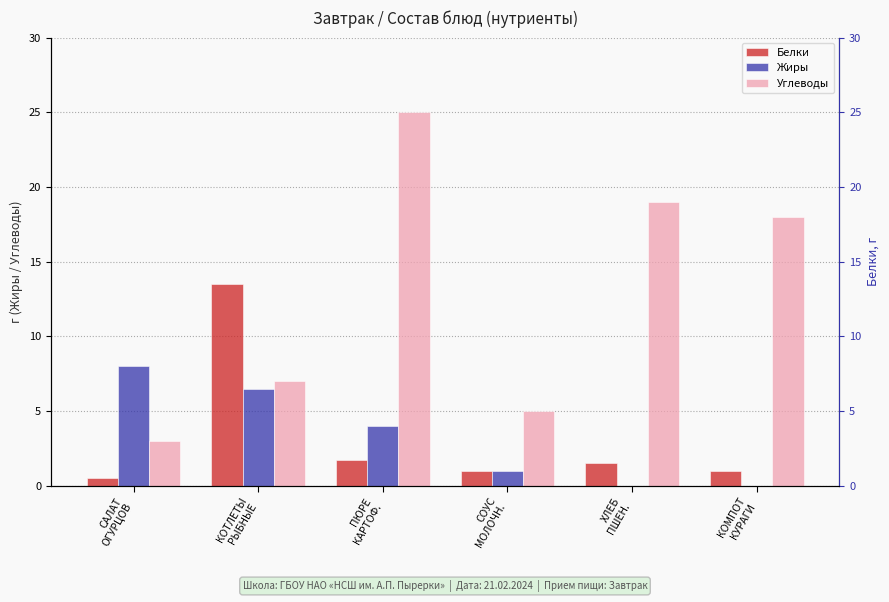

Where does the Углеводы series first go above 18?

ПЮРЕ
КАРТОФ.